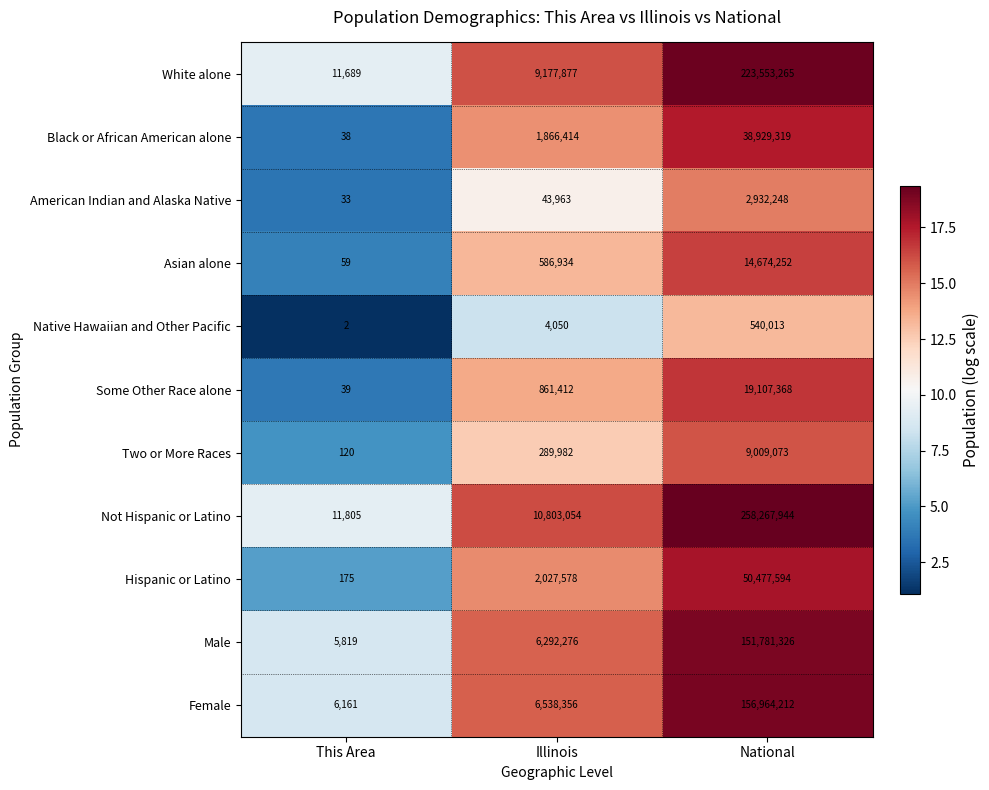

True or false: Some Other Race alone has a value of 1339536 at Illinois.

False